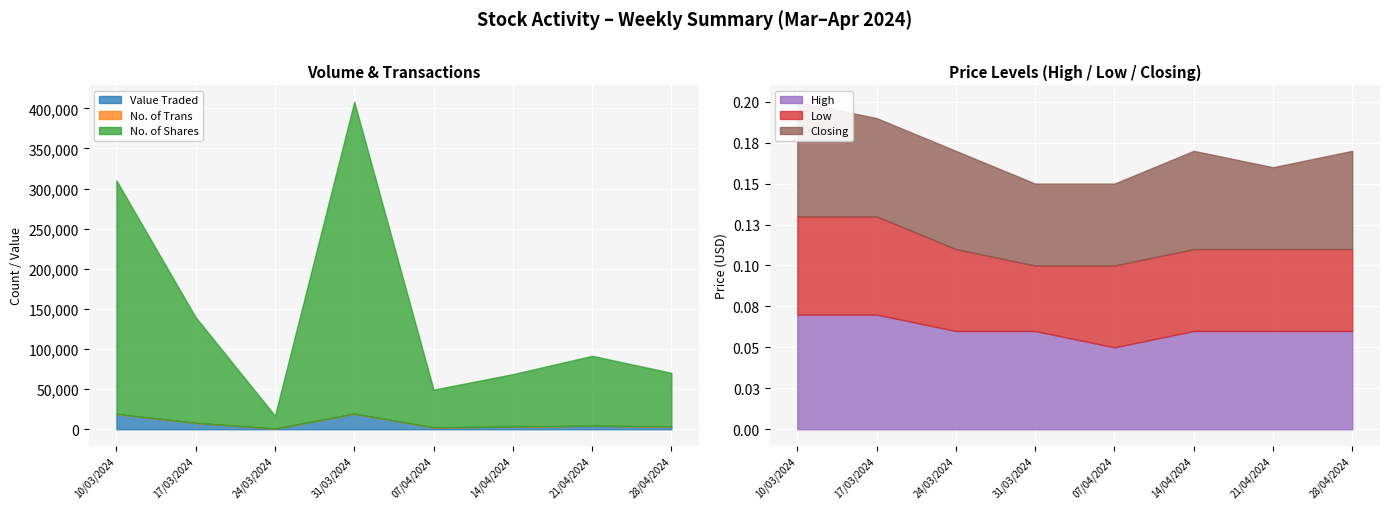

The Value Traded series shows 30704.2 at 10/03/2024. True or false?

False